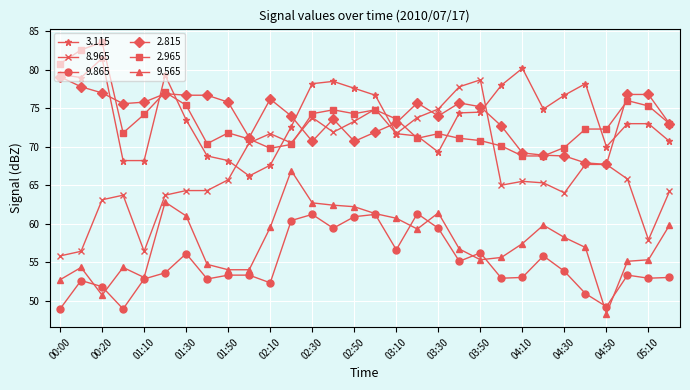

Which series has the widest spread of values?

8.965